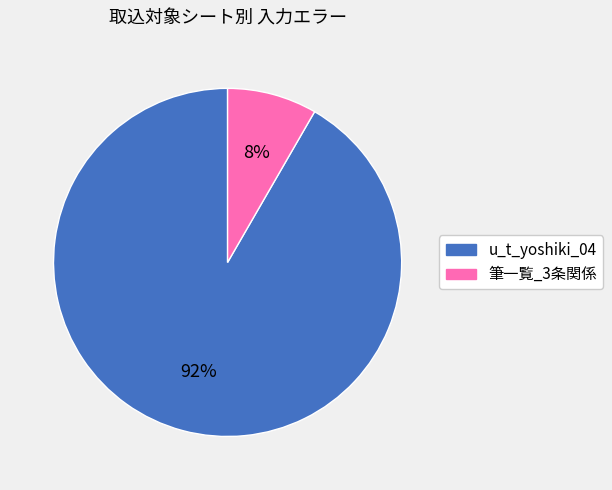

To the nearest percent, what is the average slice percentage?

50%